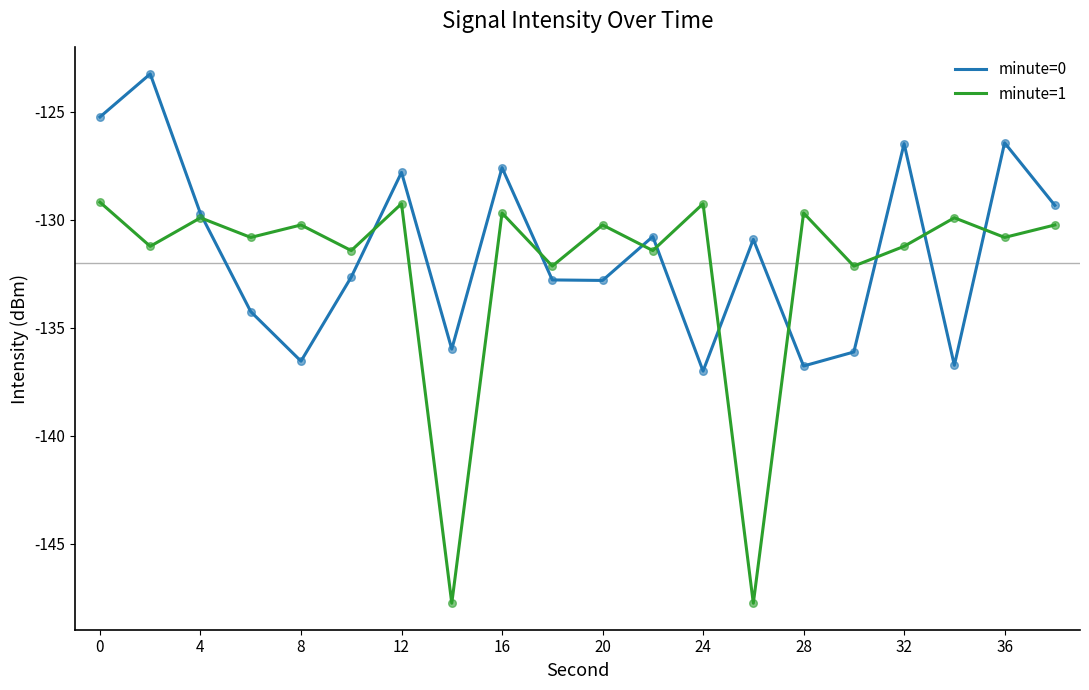

Which series has the largest range (max minus min)?

minute=1